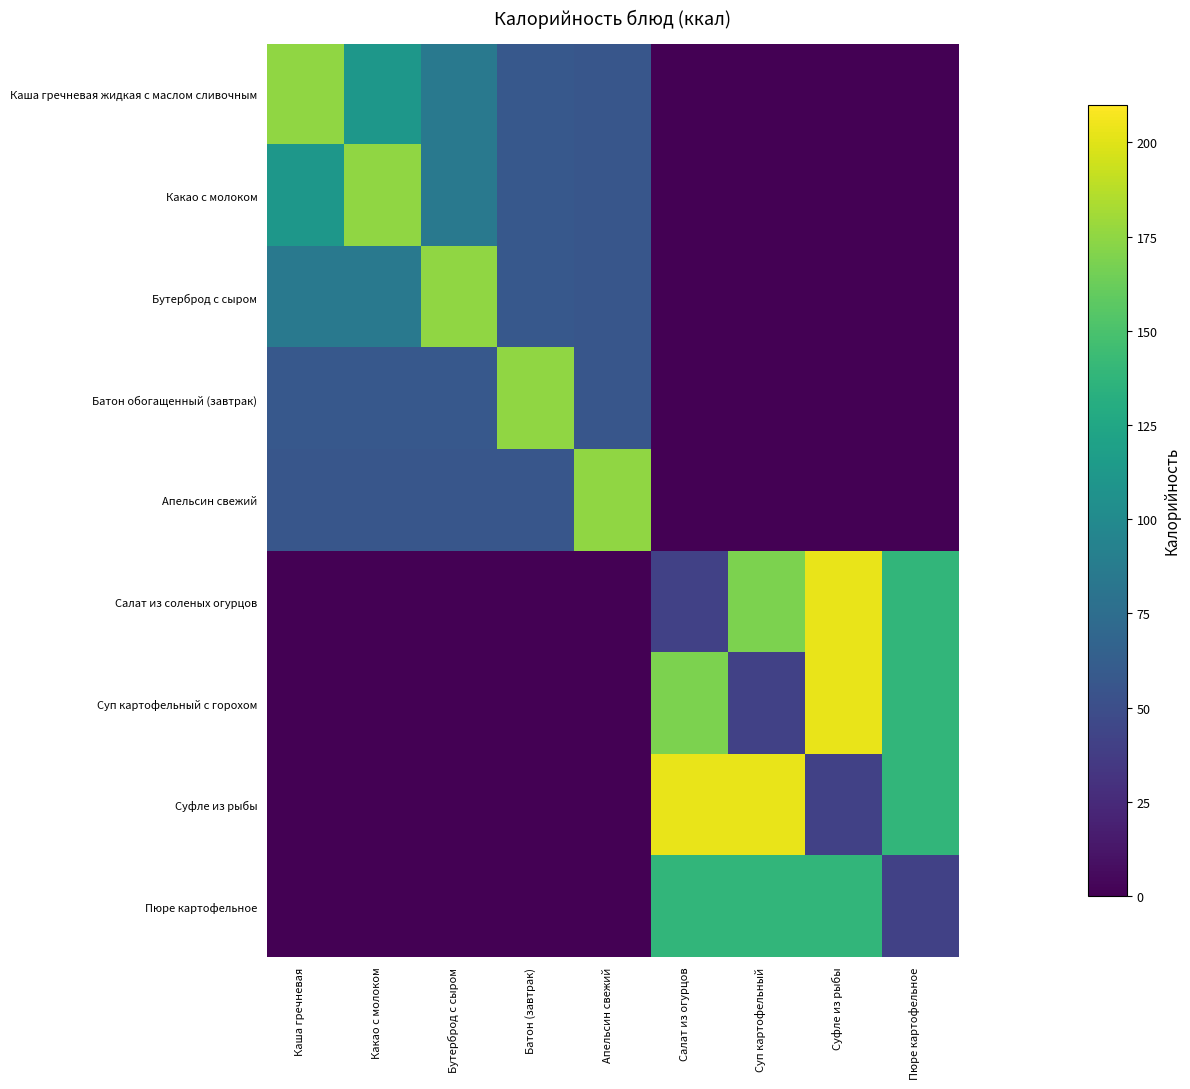

Rank the series at Суфле из рыбы from highest to lowest value.

Салат из соленых огурцов, Суп картофельный с горохом, Пюре картофельное, Суфле из рыбы, Каша гречневая жидкая с маслом сливочным, Какао с молоком, Бутерброд с сыром, Батон обогащенный (завтрак), Апельсин свежий